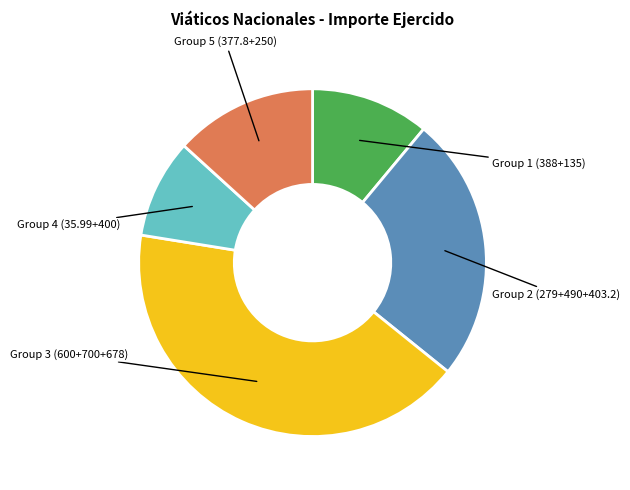

Is there any slice that represents more than half of the pie?

No